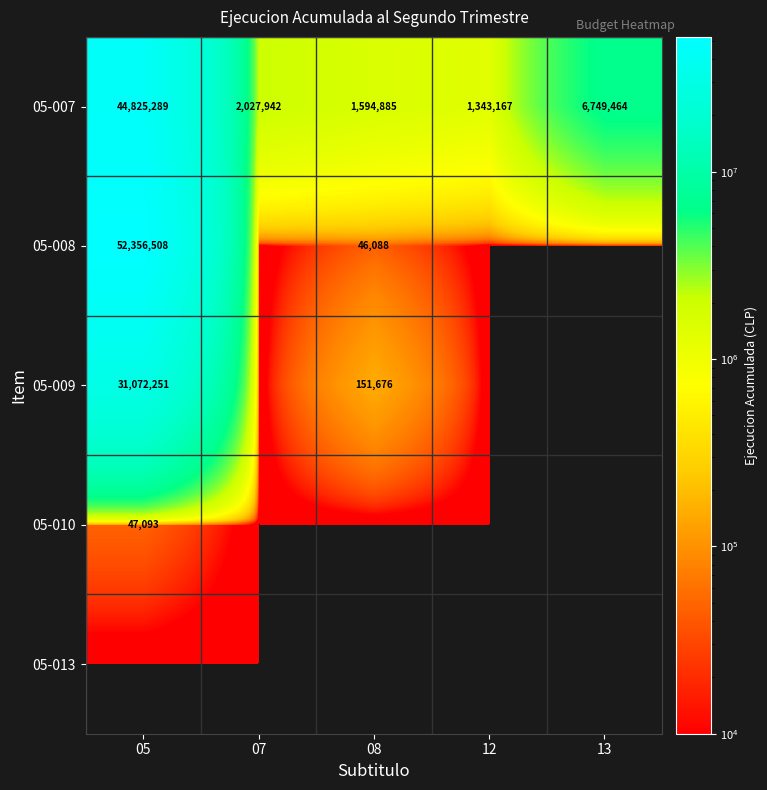

The value of 05-007 at 08 is 996326. True or false?

False